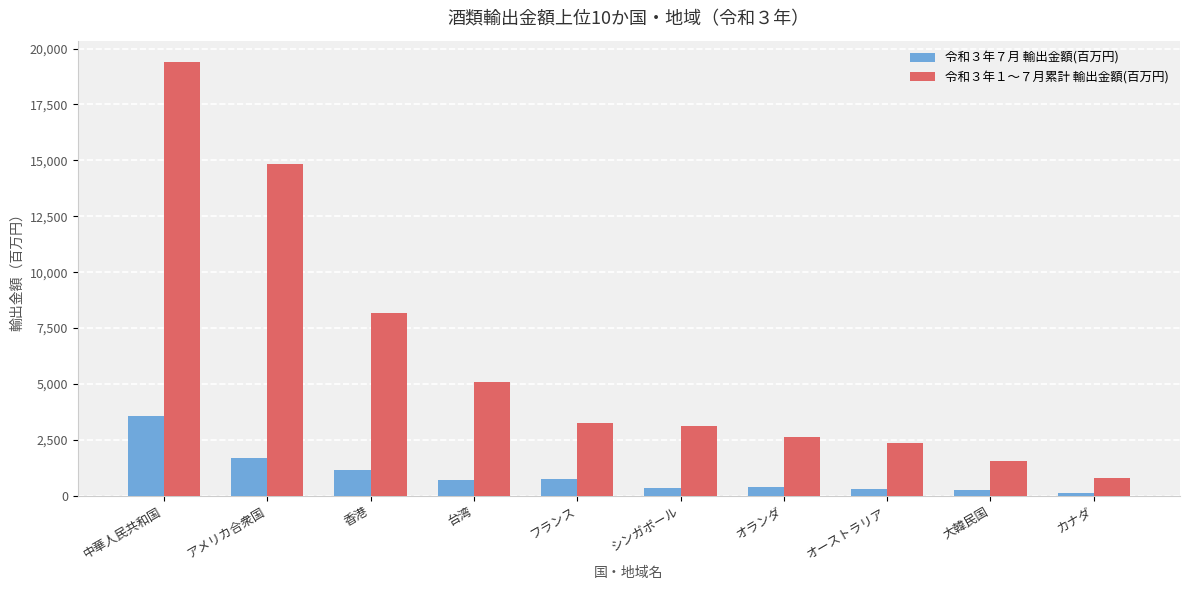

List the series in order of their overall mean, highest first.

令和３年１～７月累計 輸出金額(百万円), 令和３年７月 輸出金額(百万円)